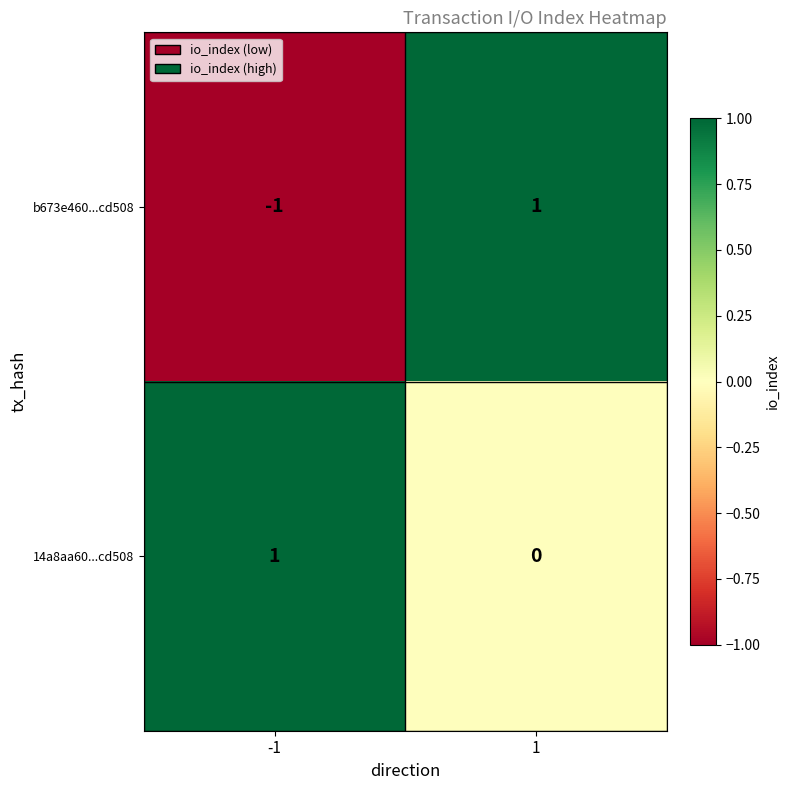

How many distinct data groups are displayed?

2